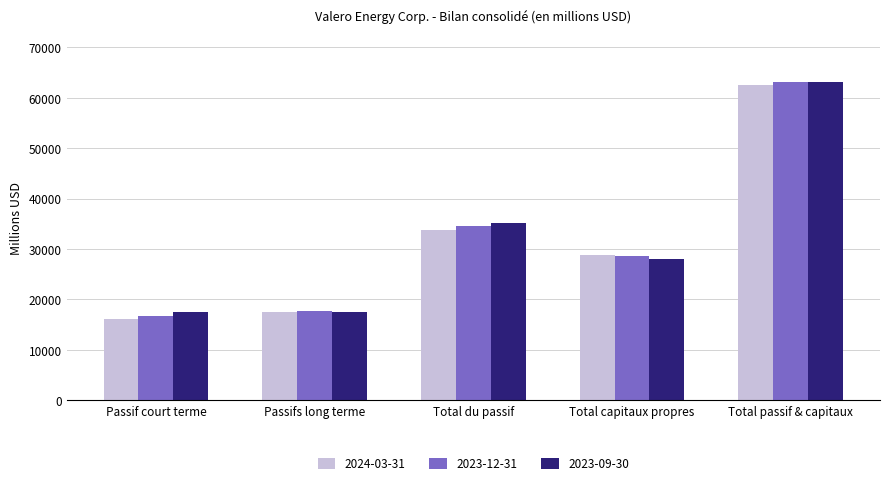

True or false: 2024-03-31 has a value of 62574 at Total passif & capitaux.

True